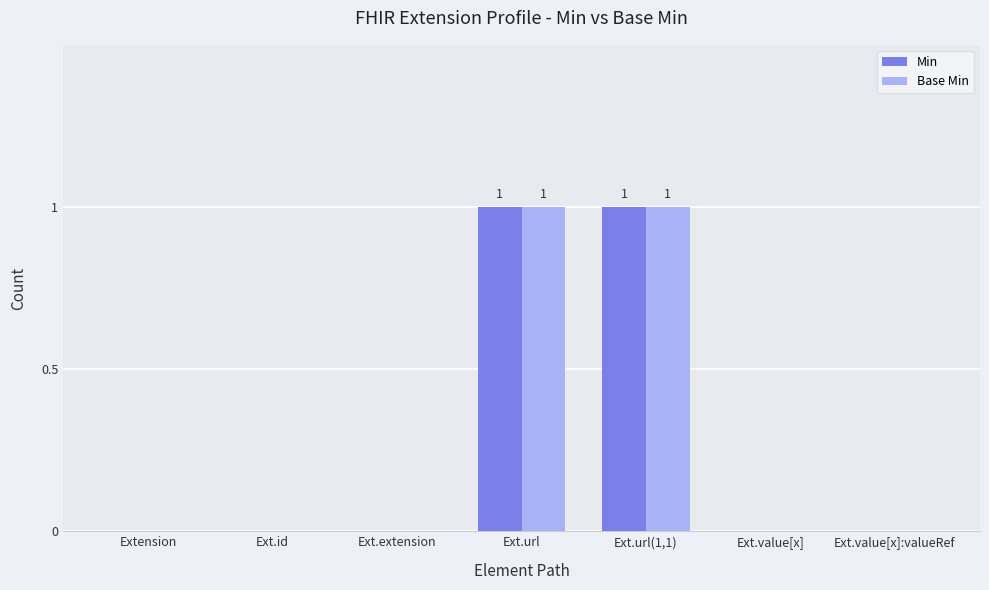

The Base Min series shows 0 at Ext.id. True or false?

True